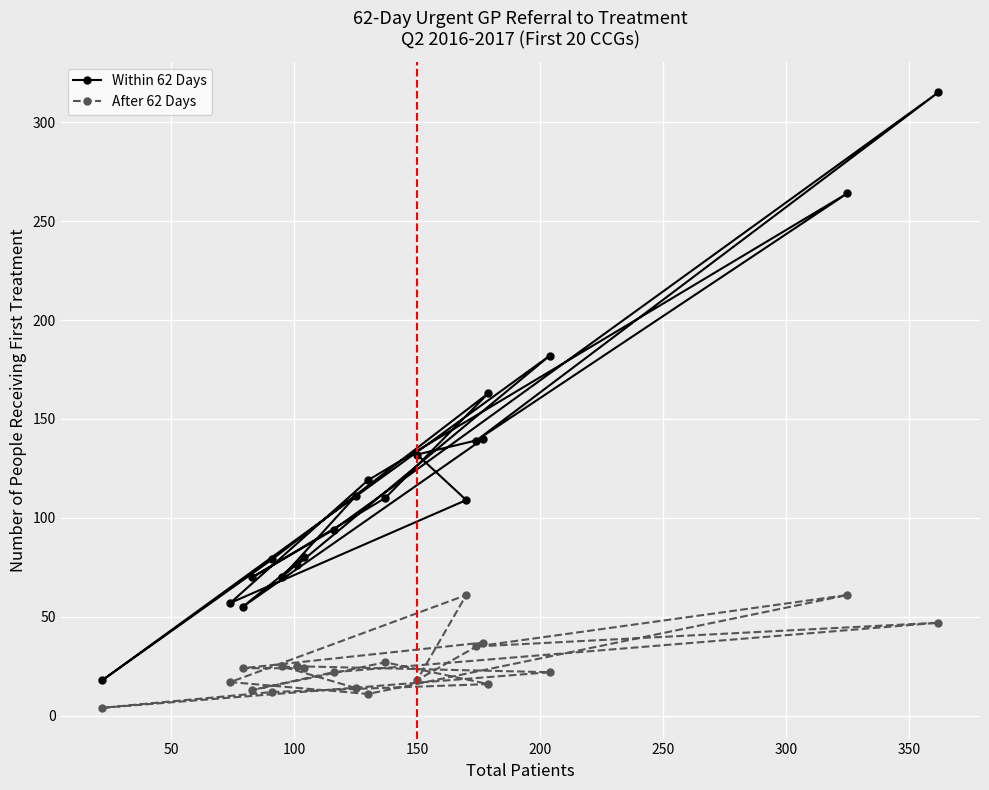

At how many categories does at least one series exceed 86?

12